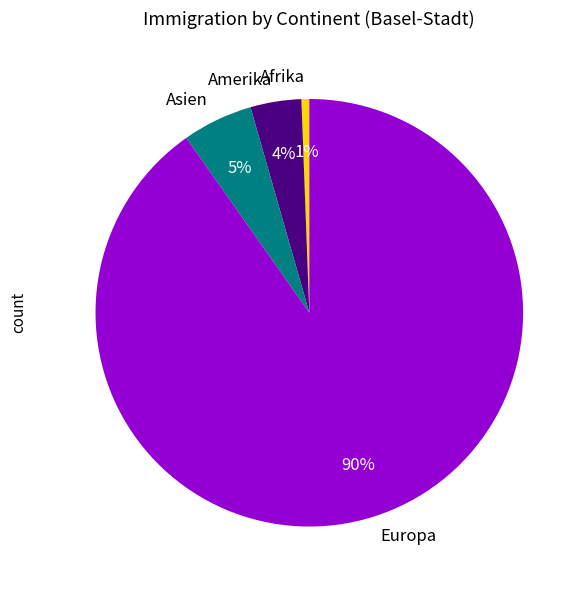

True or false: Amerika accounts for 4% of the total.

True